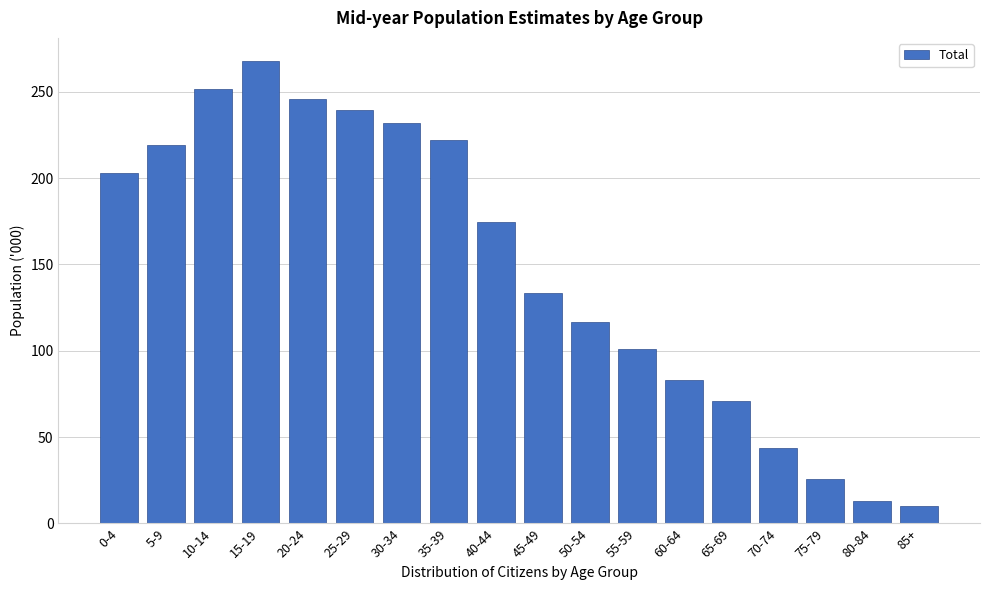

Reading left to right, transcribe all the data shown in this chart.

0-4=203.0	5-9=219.4	10-14=251.8	15-19=267.8	20-24=246.0	25-29=239.7	30-34=231.9	35-39=222.2	40-44=174.7	45-49=133.4	50-54=116.8	55-59=100.8	60-64=83.2	65-69=70.8	70-74=44.0	75-79=25.9	80-84=13.2	85+=9.9